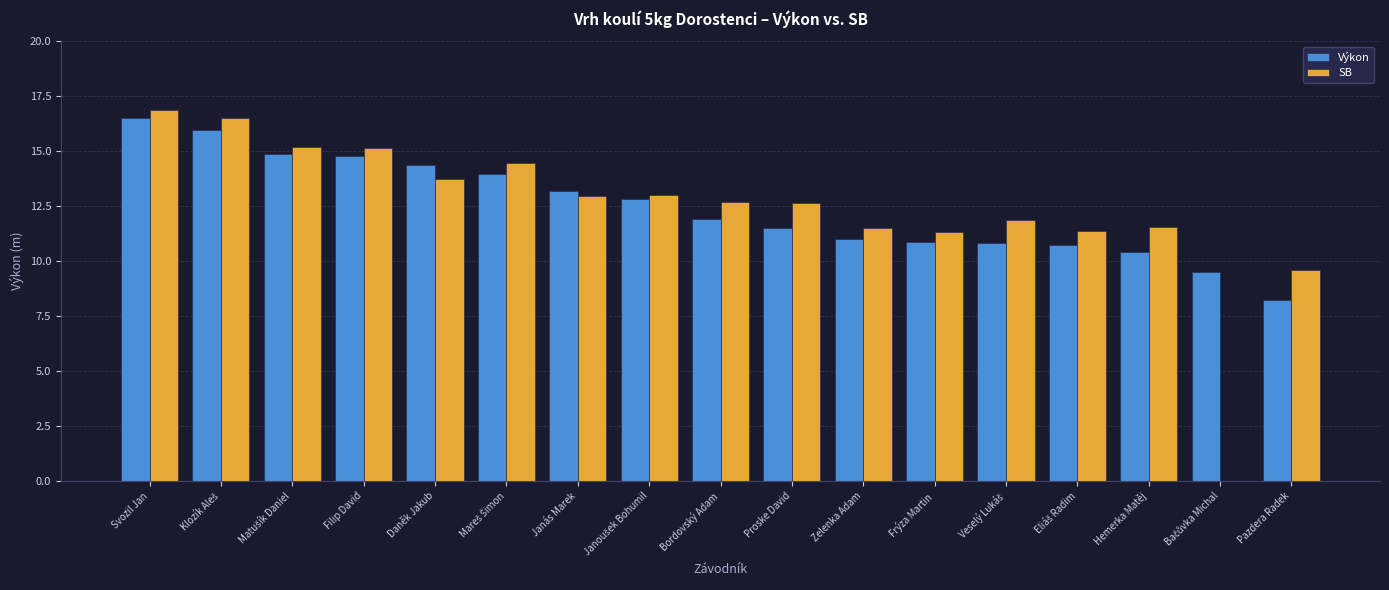

At which label does Výkon first exceed 11?

Svozil Jan